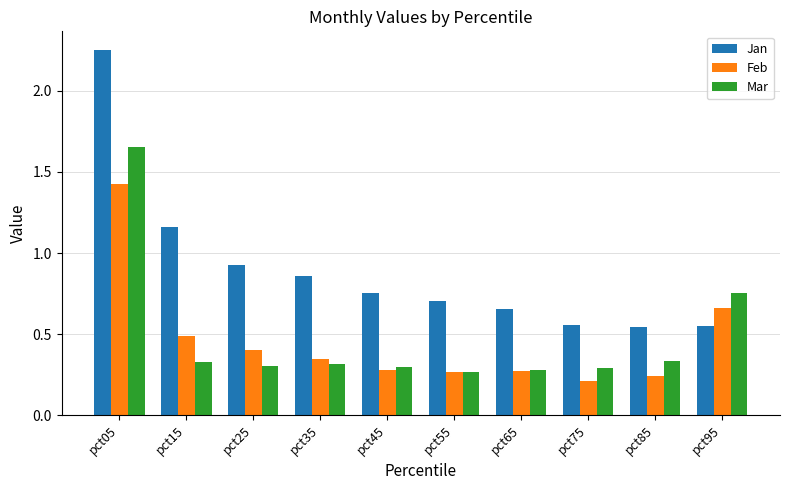

Count the number of categories in the chart.

10